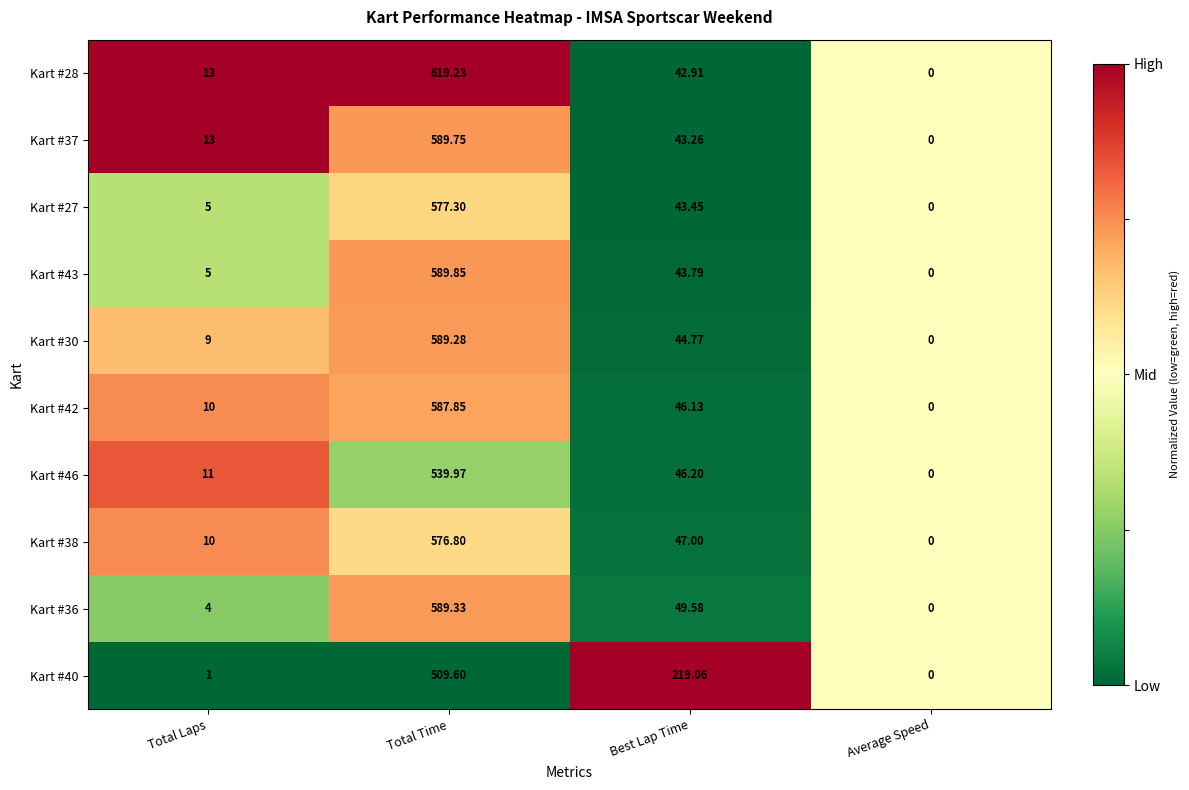

At which label is Kart #38 closest to 288?

Best Lap Time